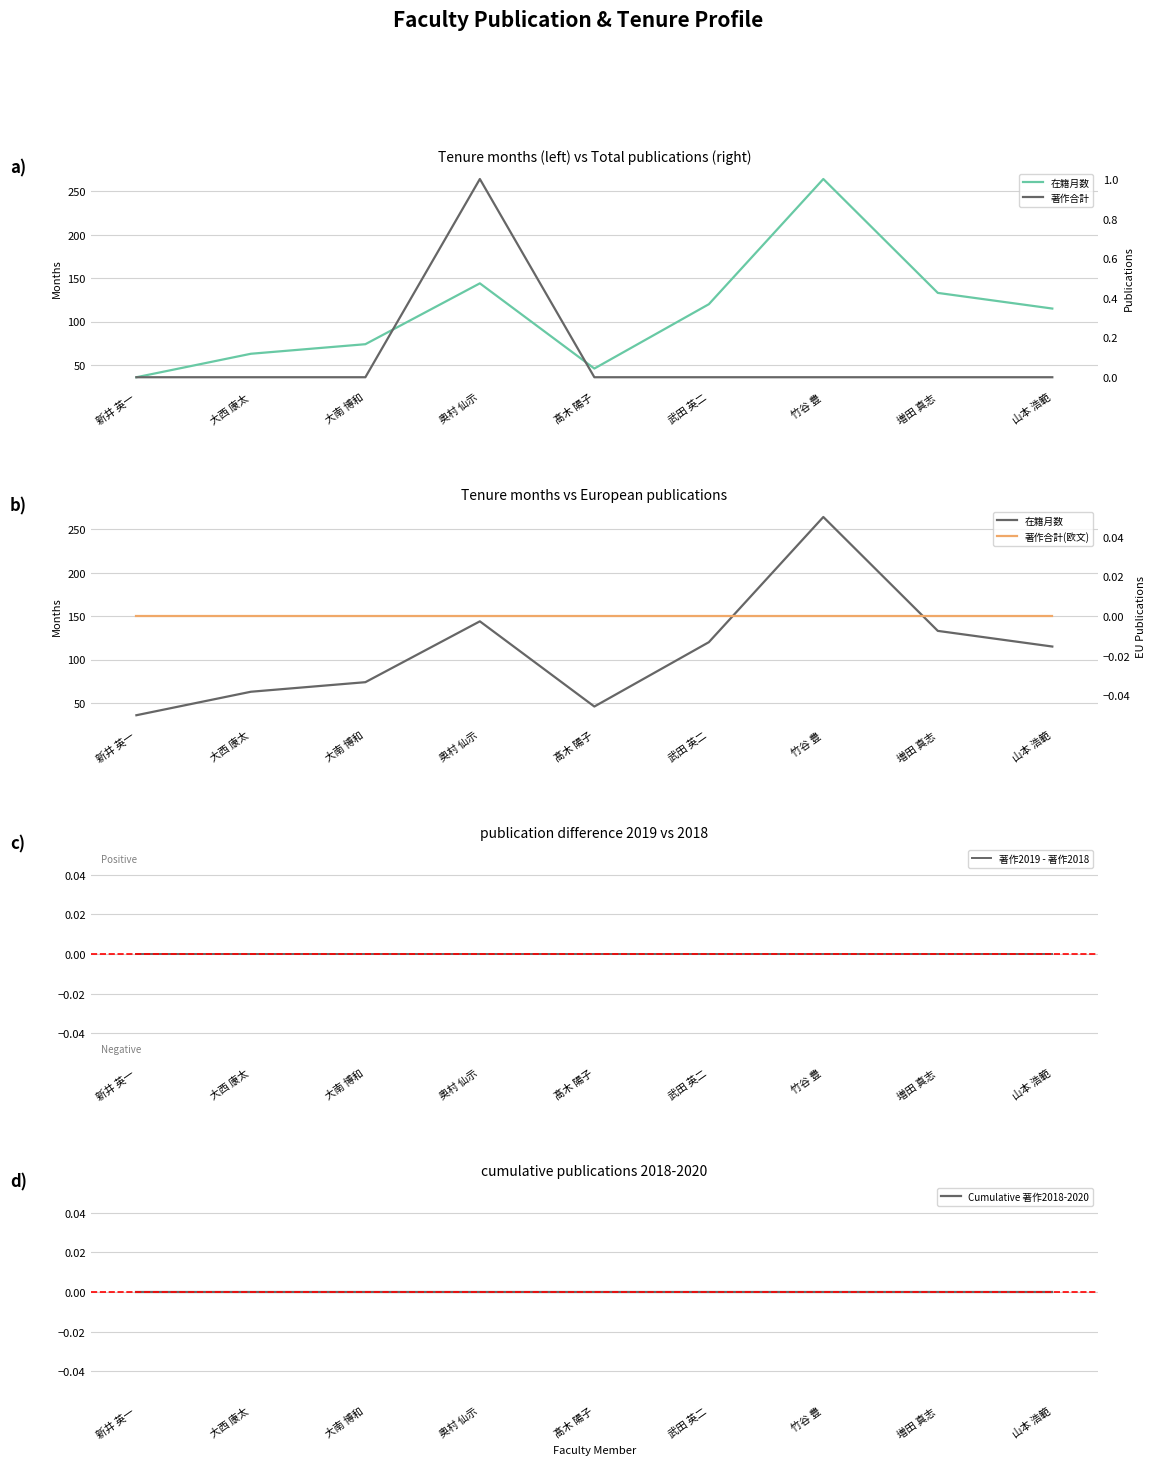

What is the spread (max minus min) of values at 山本 浩範?

115